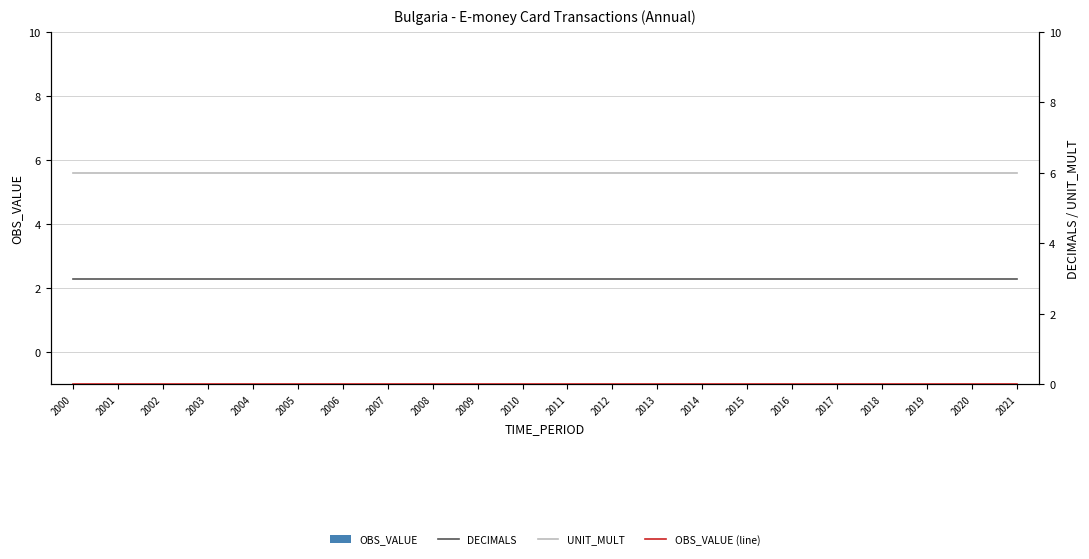

At which category is the sum across all series the highest?

2000